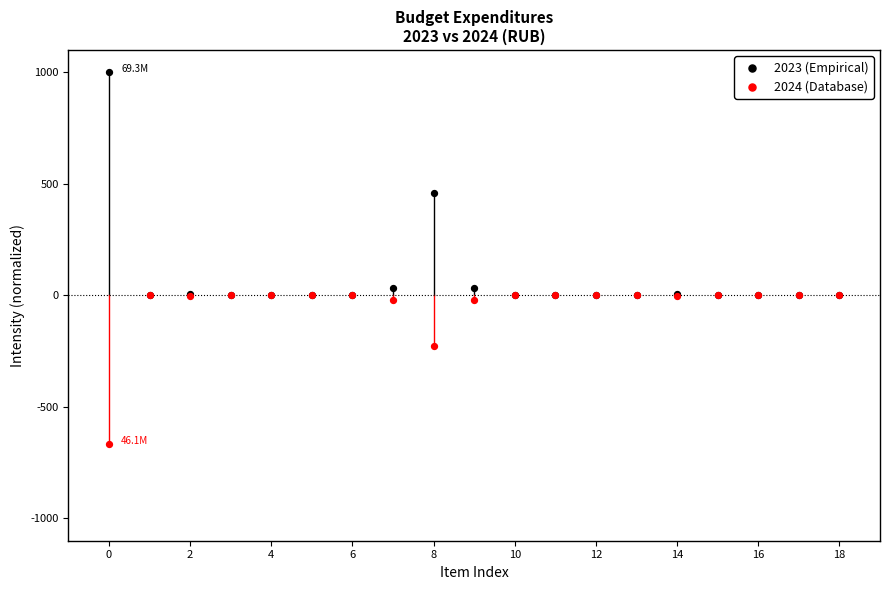

In the 2024 (Database) series, what Y value is closest to -332?

-226.0